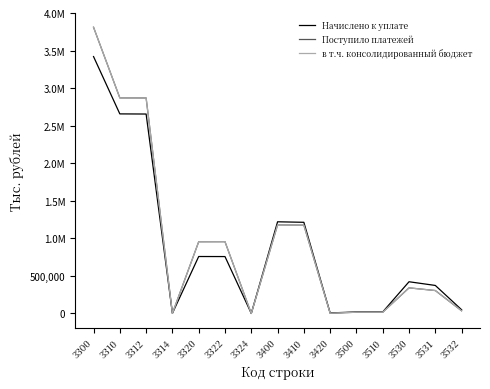

What is the value of the в т.ч. консолидированный бюджет point at the 15th from the left?

35634